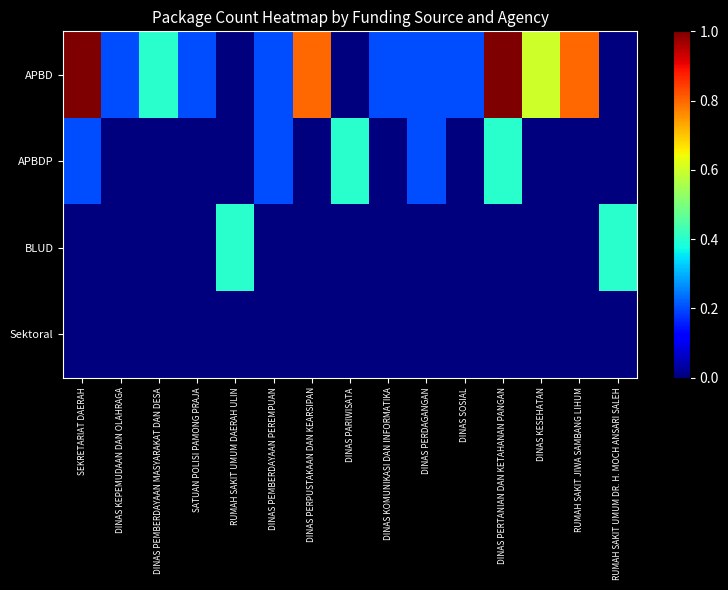

What is the maximum value shown in the chart?

1.0